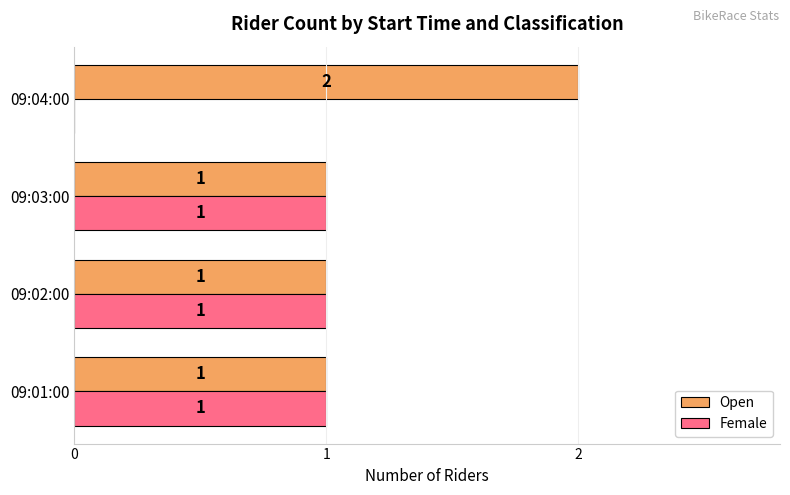

How many data points in Open are above 1?

1